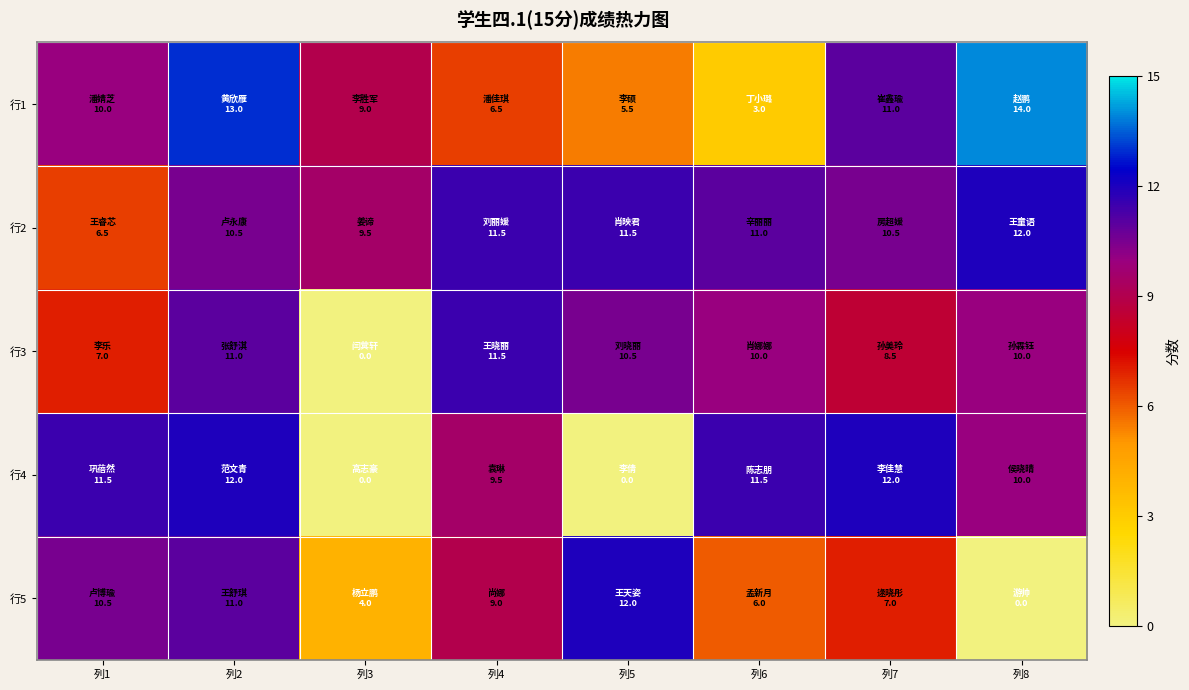

Which has a higher value, 列7 or 列5?

列7